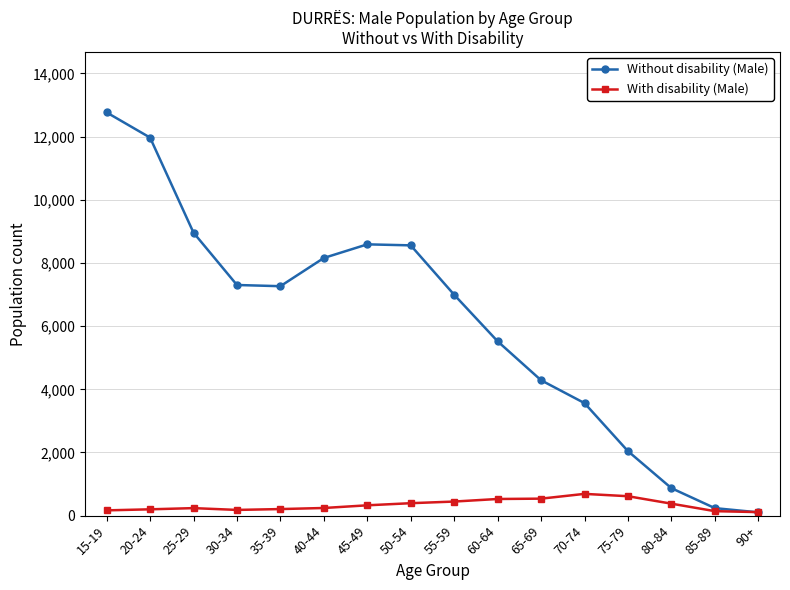

Which series changed the most between 55-59 and 75-79?

Without disability (Male)